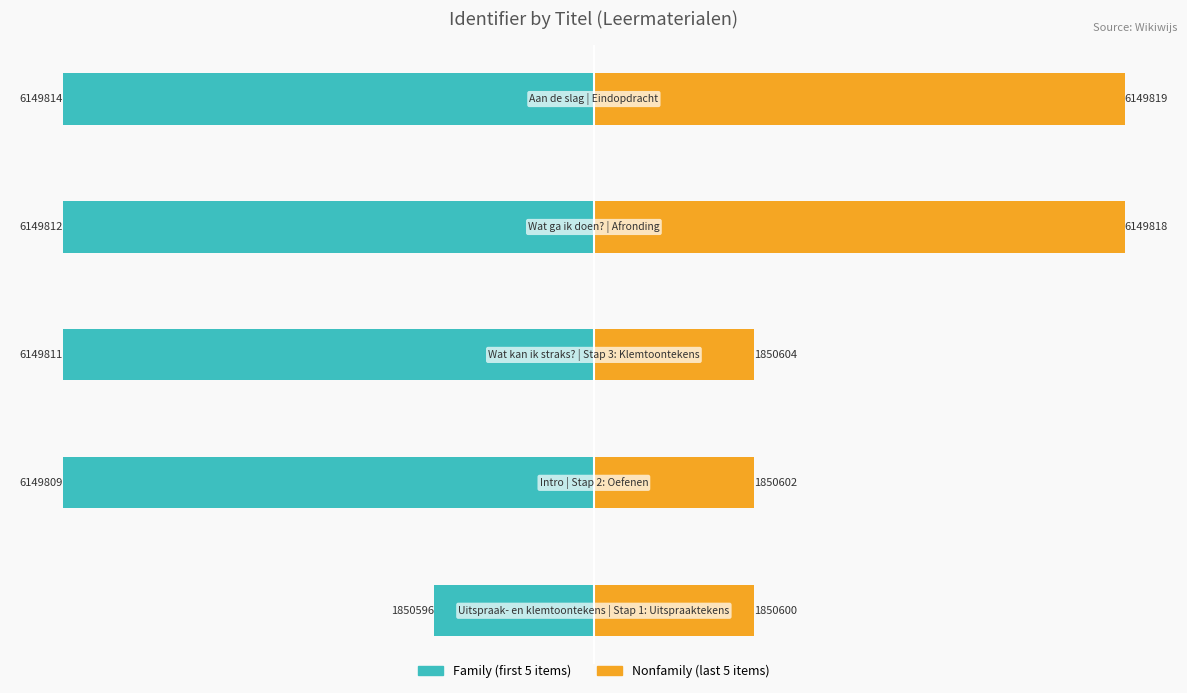

Reading left to right, what are all the values shown in this chart?

Family (first 5 items): -1850.6	-6149.8	-6149.8	-6149.8	-6149.8
Nonfamily (last 5 items): 1850.6	1850.6	1850.6	6149.8	6149.8